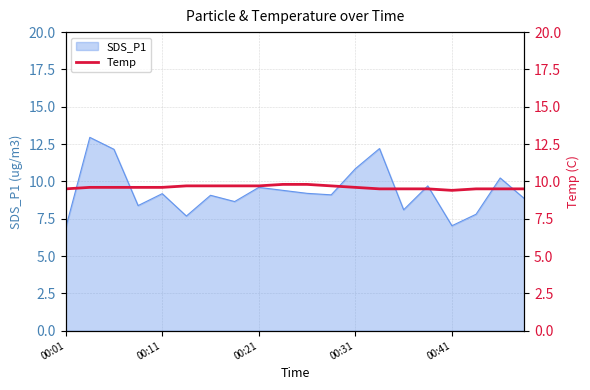

The SDS_P1 series shows 16.1 at 00:21. True or false?

False